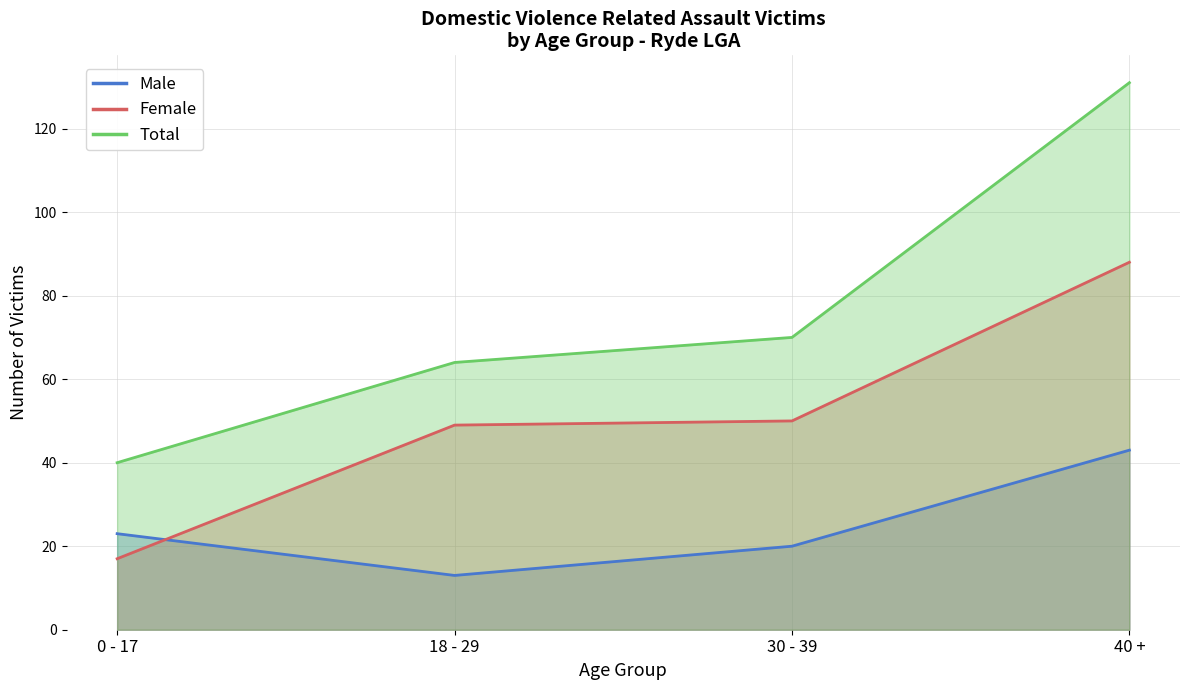

What is the sum of the Male values at 30 - 39 and 18 - 29?

33